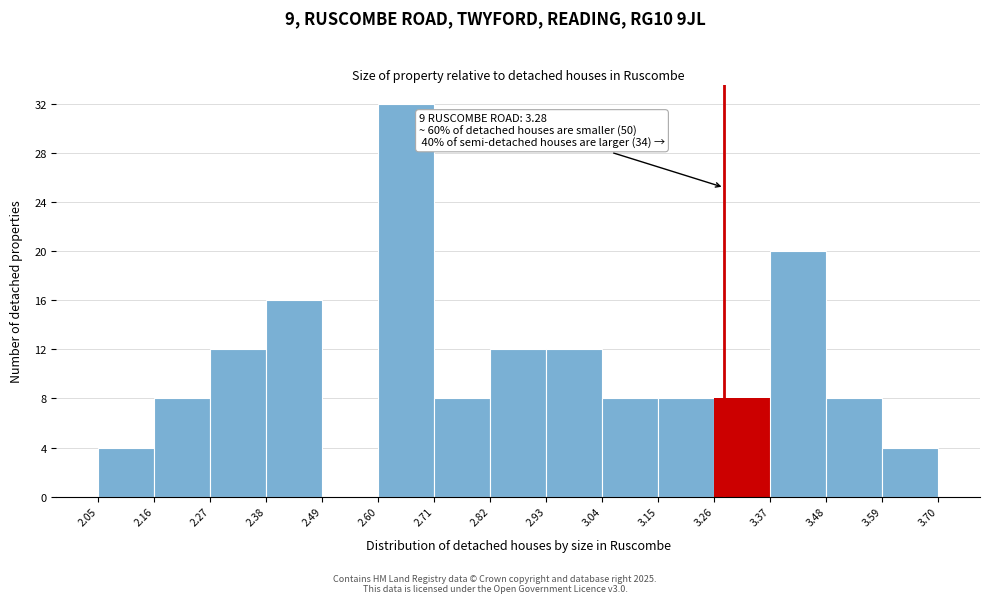

Over which range of the x-axis is the bar tallest?

2.60 to 2.71